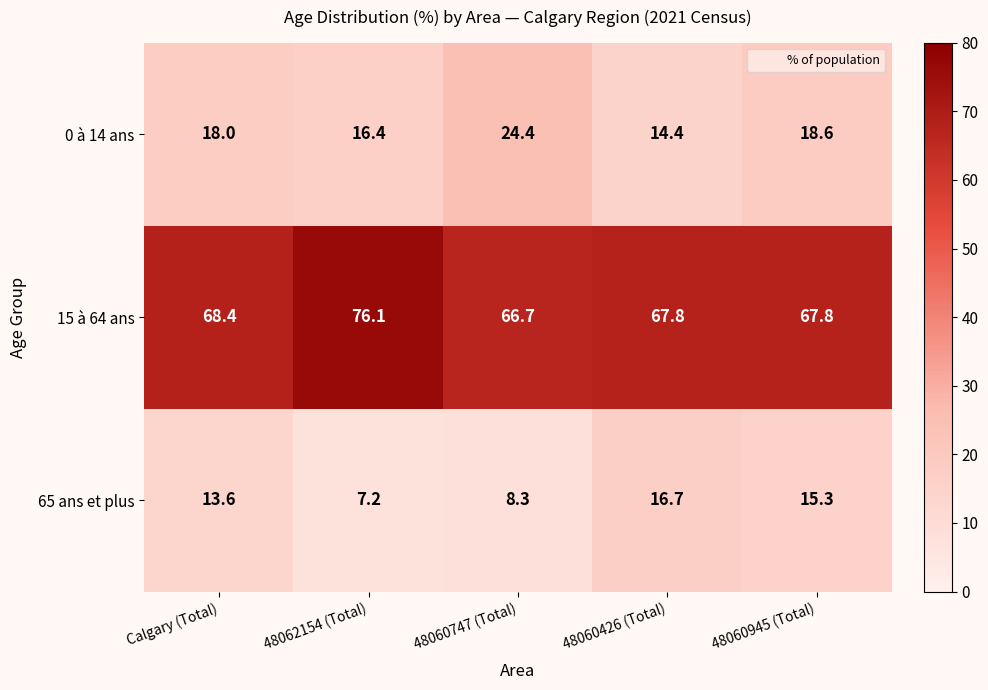

What is the sum of all 0 à 14 ans values?

91.8